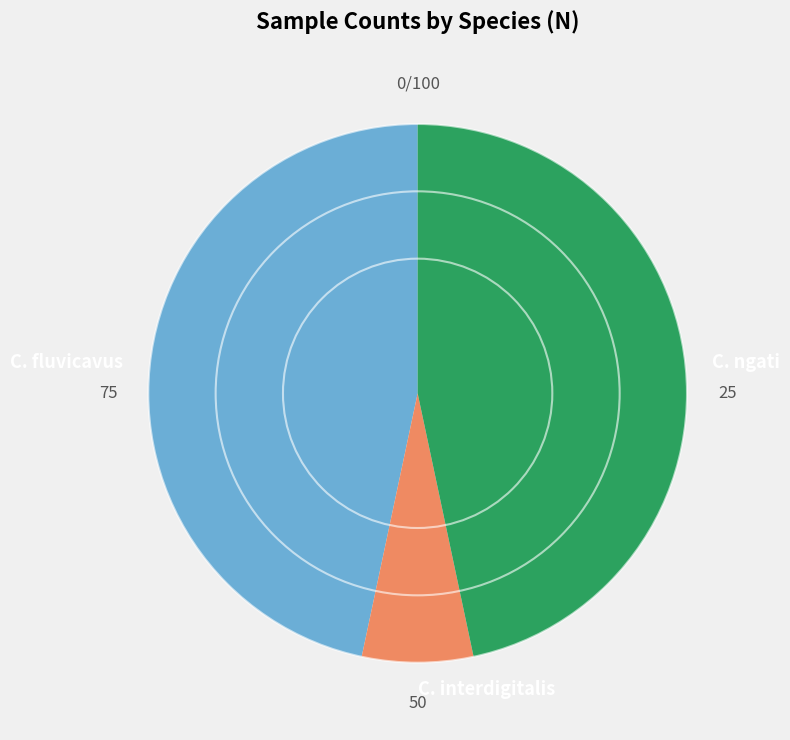

What is the smallest slice in the pie chart?

C. interdigitalis